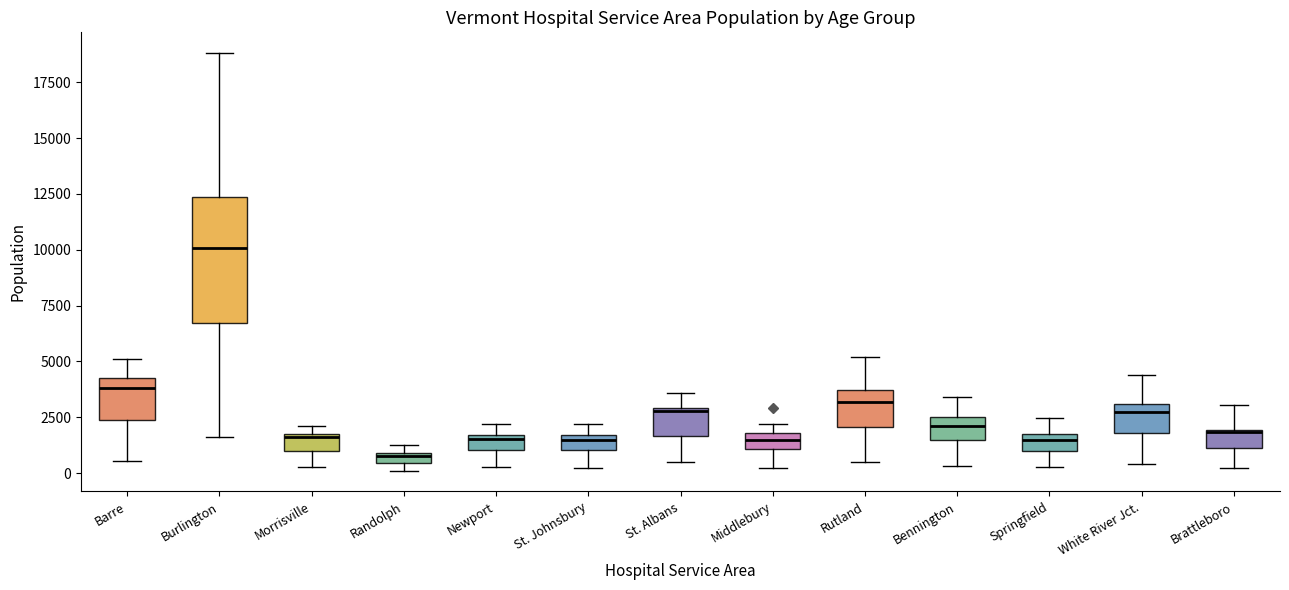

Where does the median line of the box for Bennington sit on the y-axis? The values are not printed on the chart, so give them approximately, as read against the axis.

2000